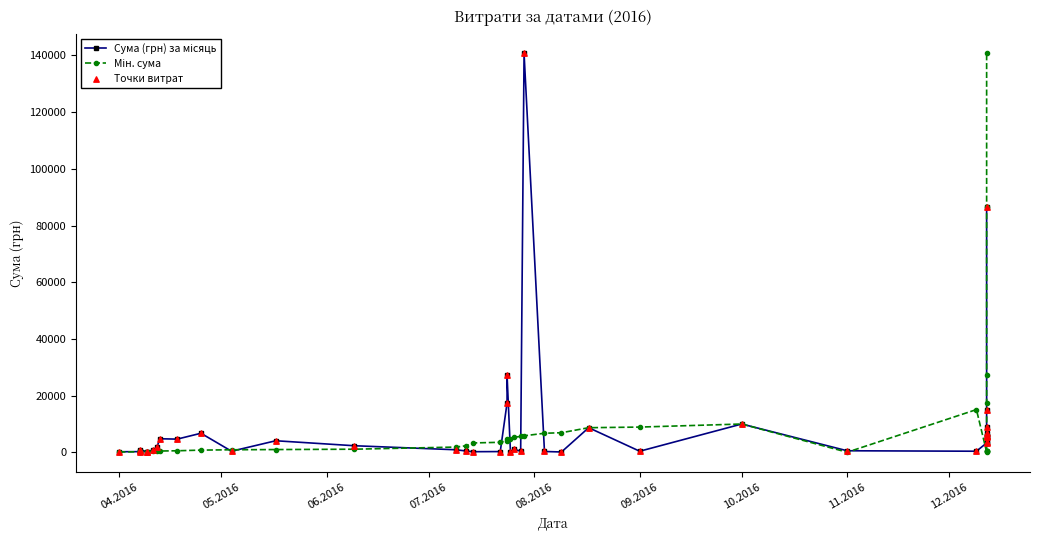

Which series has the widest spread of Y values?

Сума (грн) за місяць